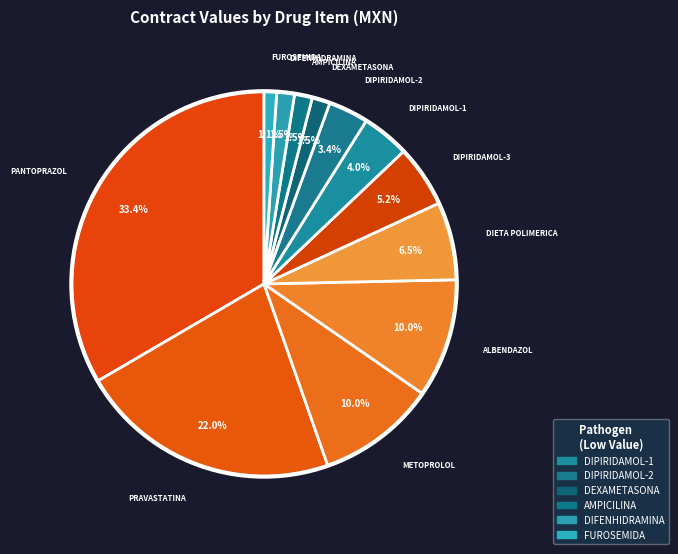

How many segments does this pie chart have?

12